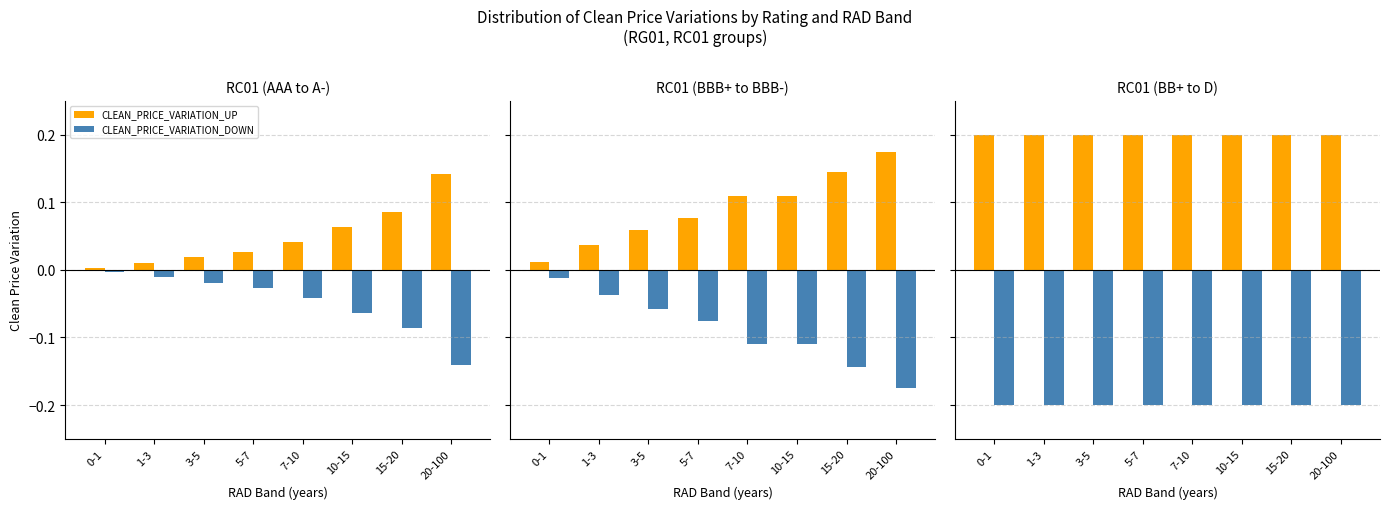

What is the difference between the highest and lowest values at 0-1?

0.4